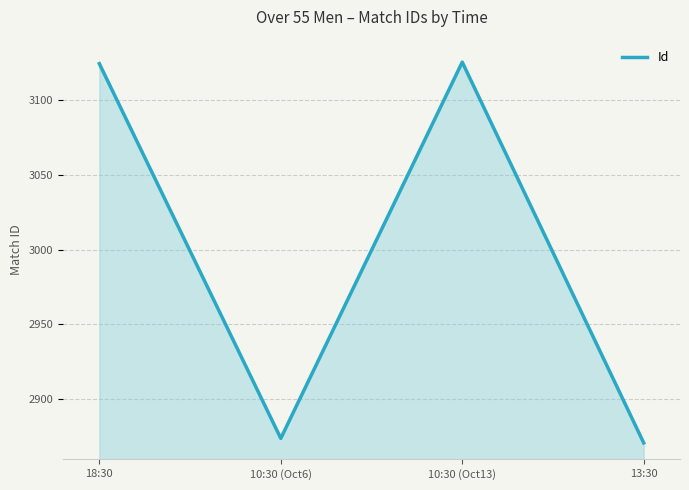

Between 10:30 (Oct13) and 13:30, which is larger?

10:30 (Oct13)